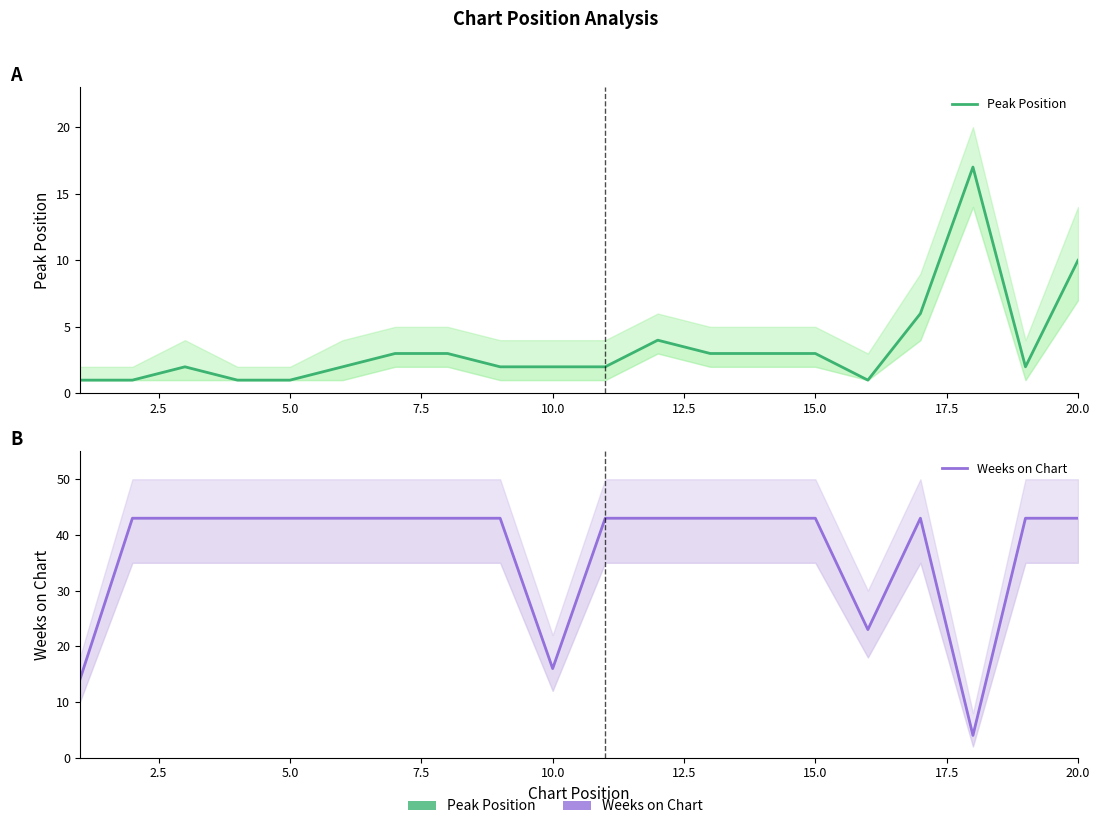

Rank the series at 10.0 from lowest to highest value.

Peak Position, Weeks on Chart